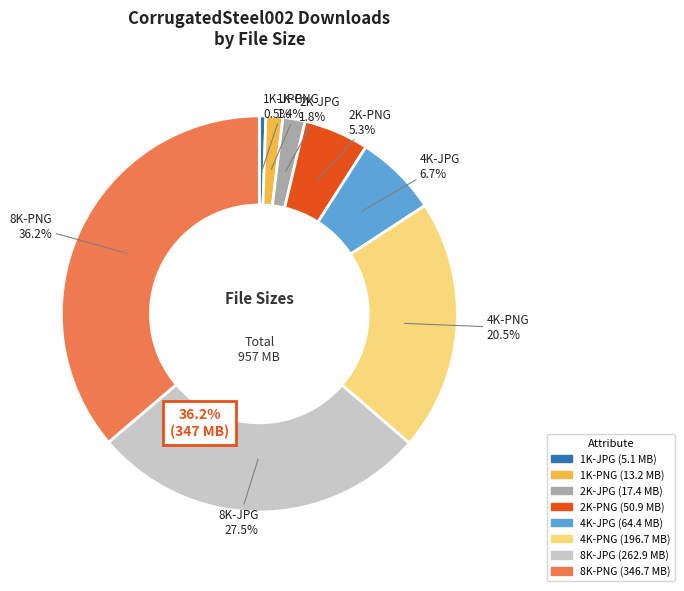

How many segments does this pie chart have?

8